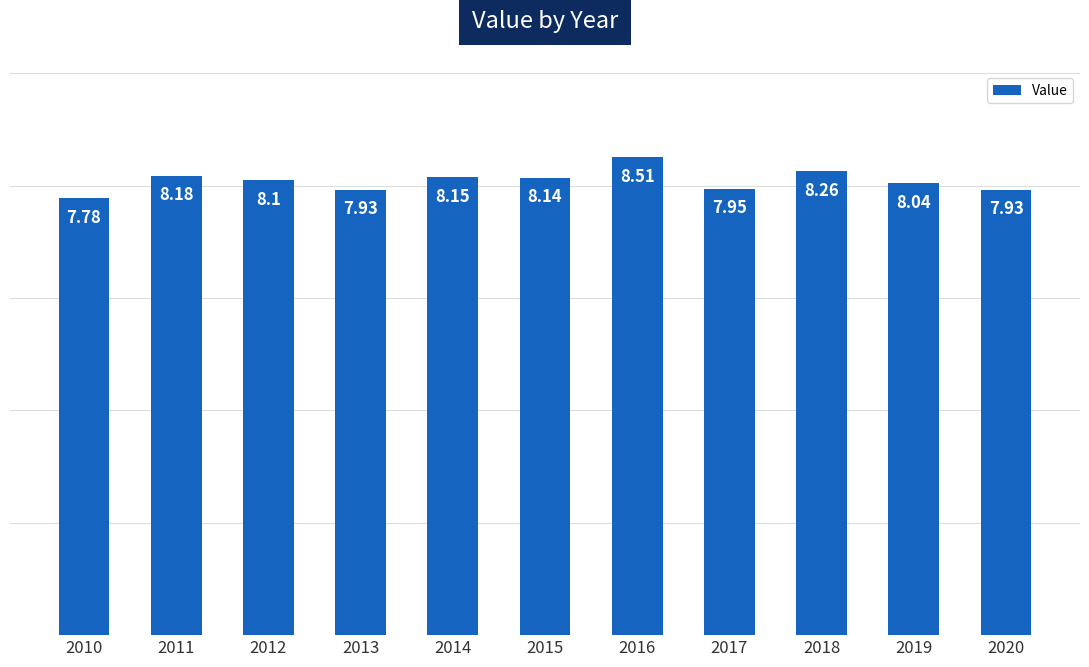

What is the difference between the maximum and second lowest values?

0.6